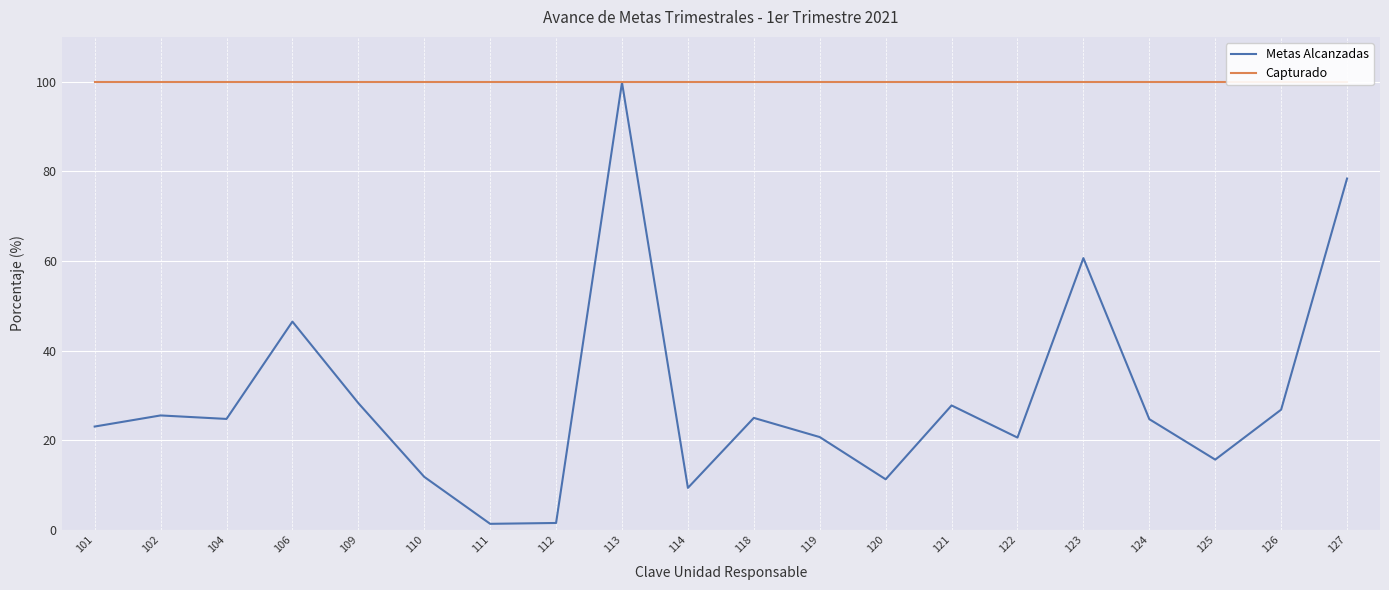

What is the average value of the Metas Alcanzadas series?

29.2